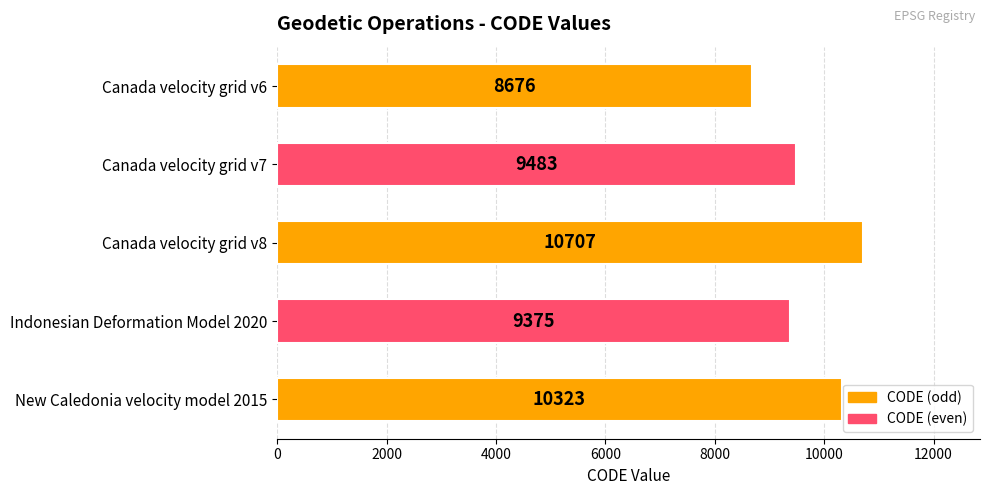

Reading bottom to top, list all the values displayed in this chart.

10323	9375	10707	9483	8676